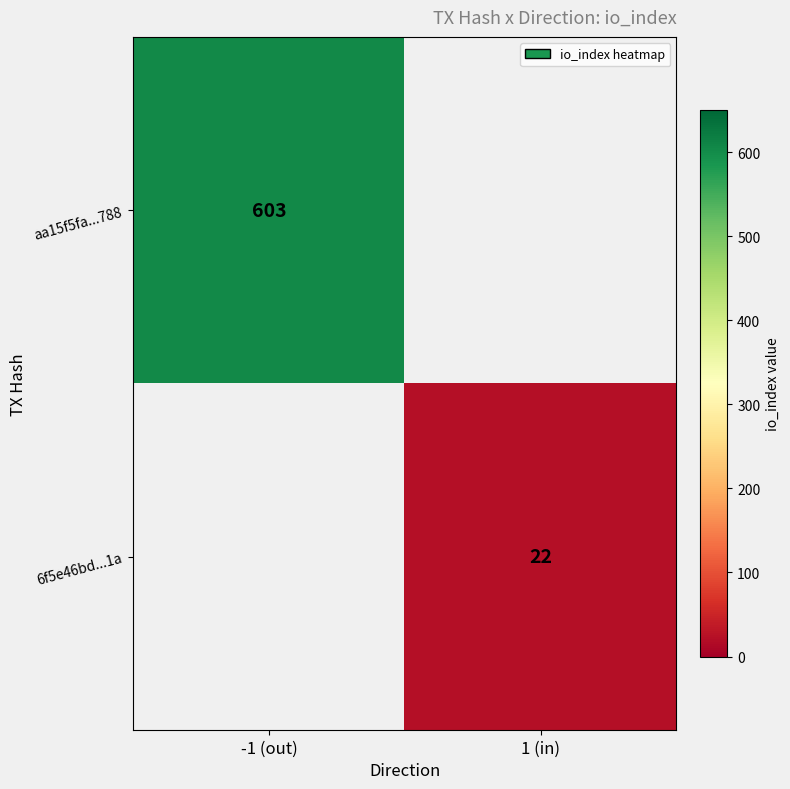

Is the value of 6f5e46bd...1a at 1 (in) greater than the value of aa15f5fa...788 at -1 (out)?

No